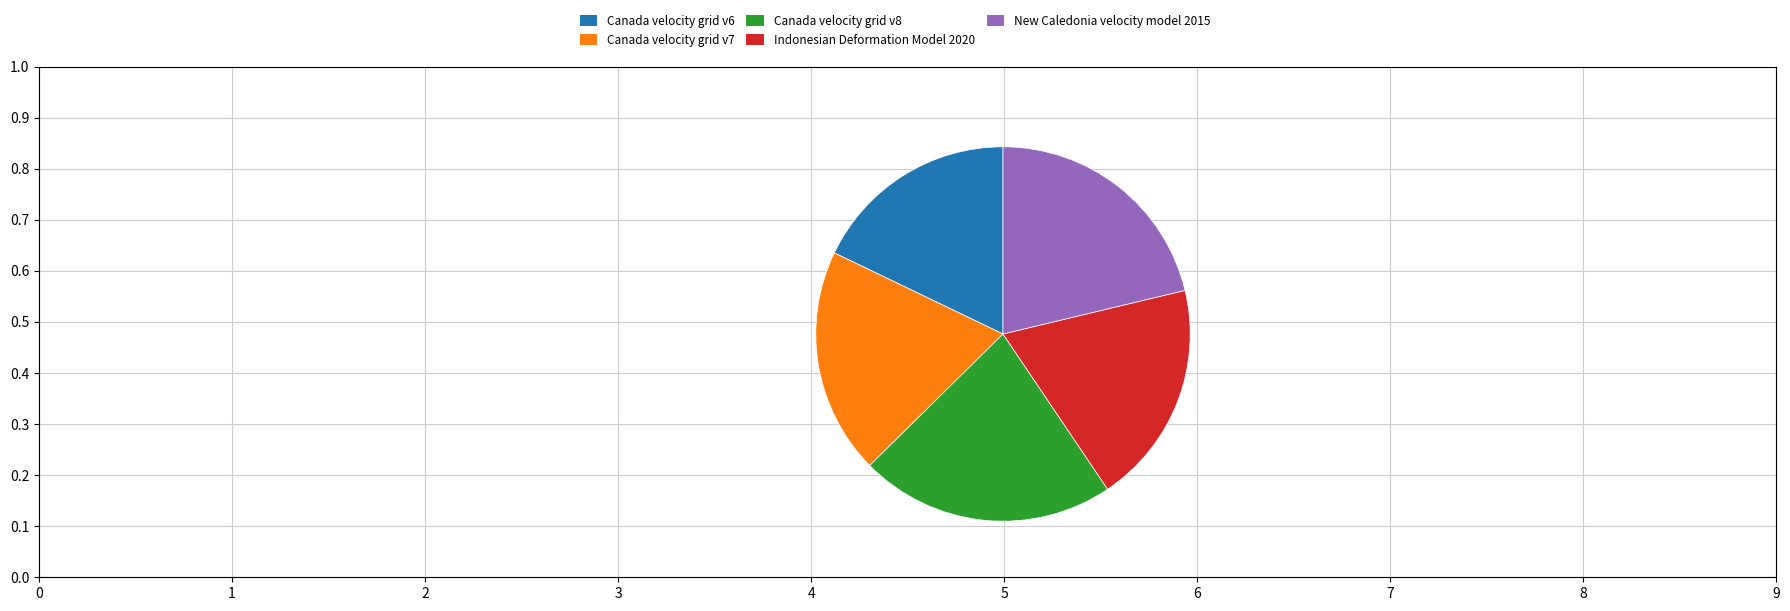

What is the smallest slice in the pie chart?

Canada velocity grid v6